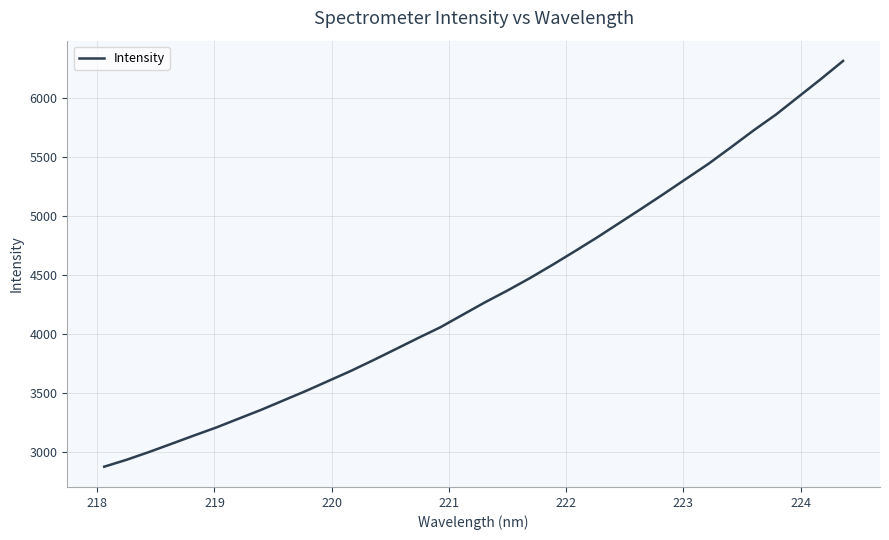

What is the minimum value shown in the chart?

2879.8